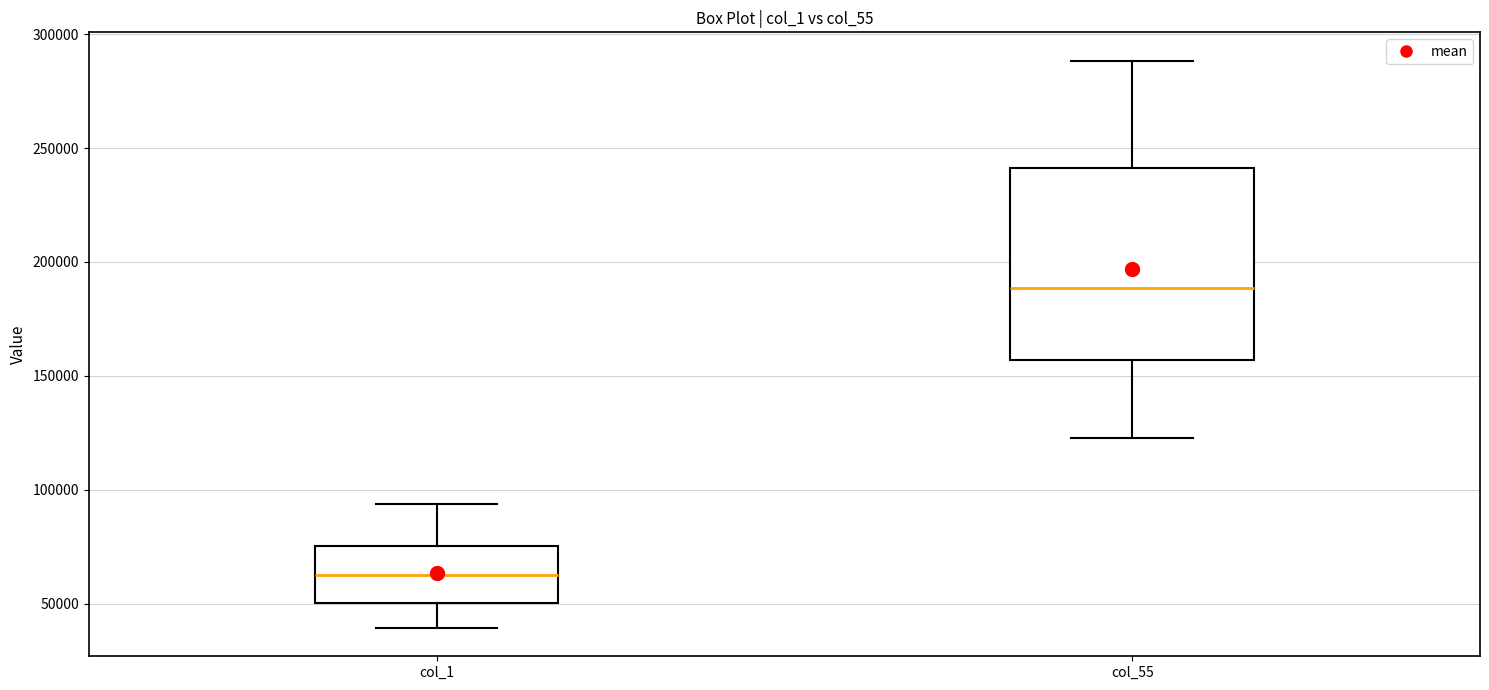

Reading left to right, transcribe this box plot: for each box, give where its median line is, the range the box spans, and where its two whiskers end, as read against the y-axis. The values are not printed on the chart, so give them approximately, as read against the axis.

col_1: median 65000, box 50000 to 75000, whiskers 40000 to 95000
col_55: median 190000, box 155000 to 240000, whiskers 125000 to 290000